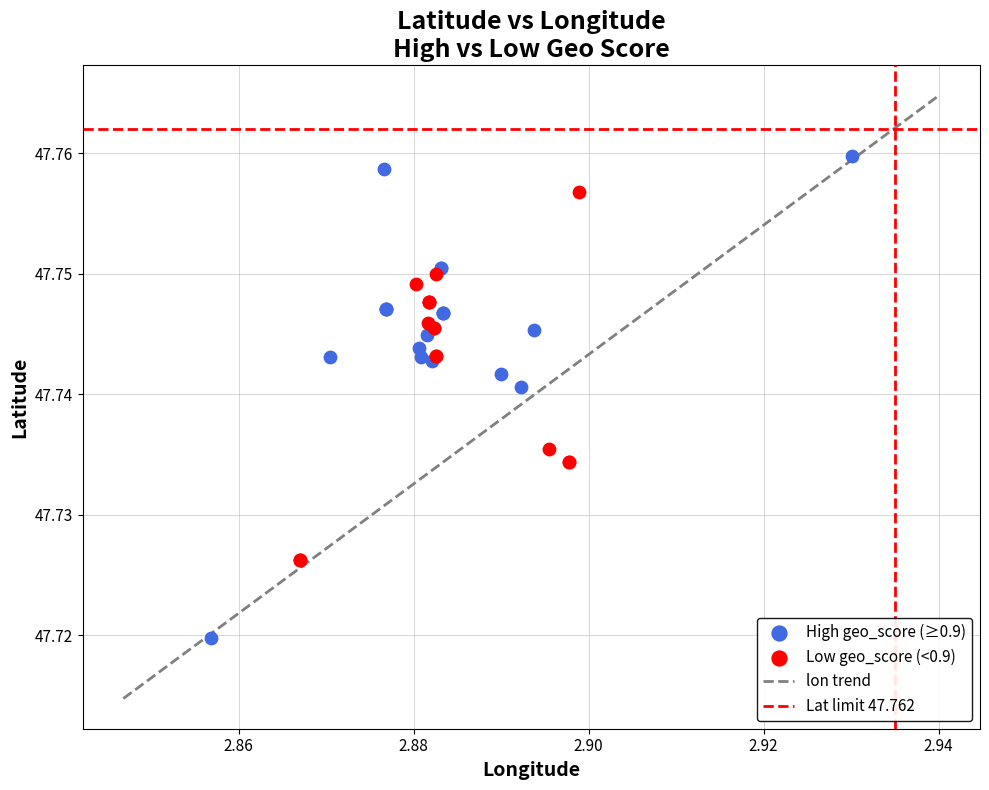

Which series has the widest spread of Y values?

High geo_score (≥0.9)